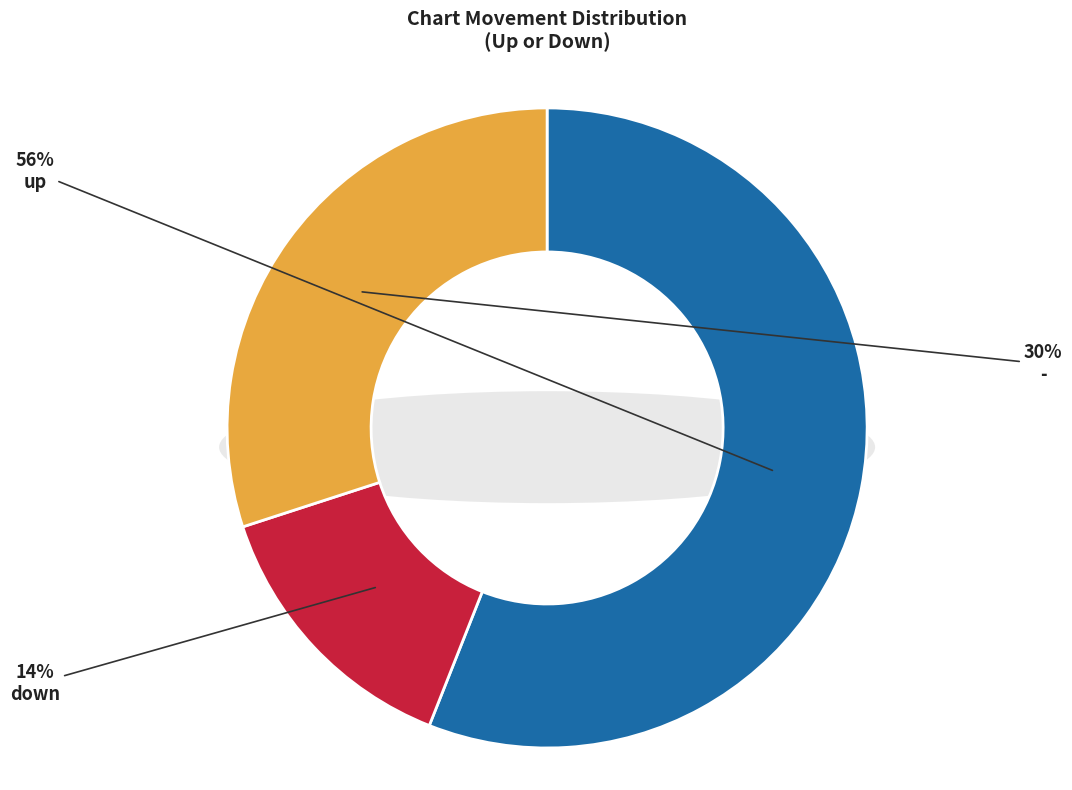

Approximately how many times larger is the value at up compared to down?

4.0